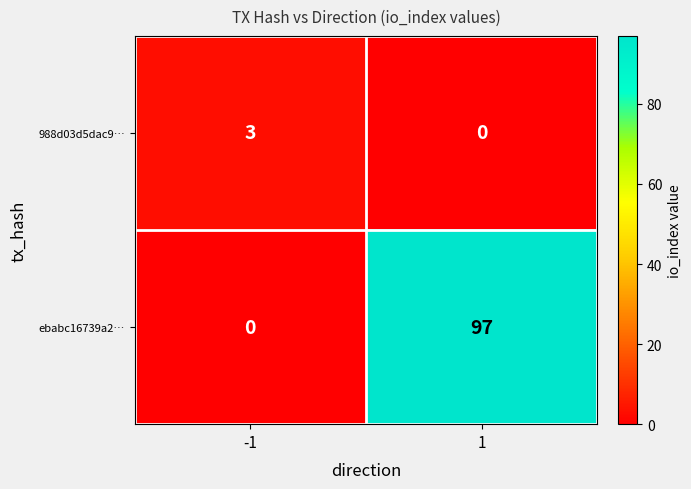

What is the highest value of the ebabc16739a2… series?

97